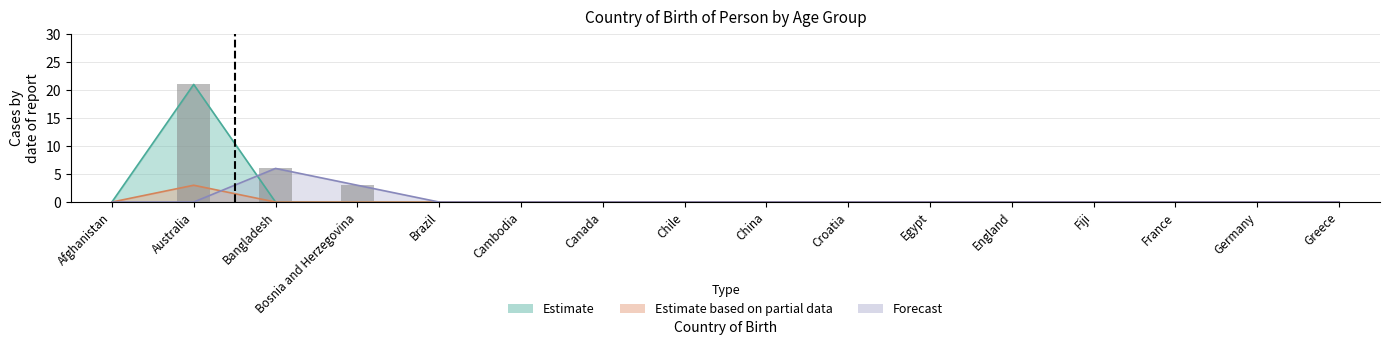

Reading left to right, transcribe all the data shown in this chart.

Estimate: Afghanistan=0	Australia=21	Bangladesh=0	Bosnia and Herzegovina=0	Brazil=0	Cambodia=0	Canada=0	Chile=0	China=0	Croatia=0	Egypt=0	England=0	Fiji=0	France=0	Germany=0	Greece=0
Estimate based on partial data: Afghanistan=0	Australia=3	Bangladesh=0	Bosnia and Herzegovina=0	Brazil=0	Cambodia=0	Canada=0	Chile=0	China=0	Croatia=0	Egypt=0	England=0	Fiji=0	France=0	Germany=0	Greece=0
Forecast: Afghanistan=0	Australia=0	Bangladesh=6	Bosnia and Herzegovina=3	Brazil=0	Cambodia=0	Canada=0	Chile=0	China=0	Croatia=0	Egypt=0	England=0	Fiji=0	France=0	Germany=0	Greece=0